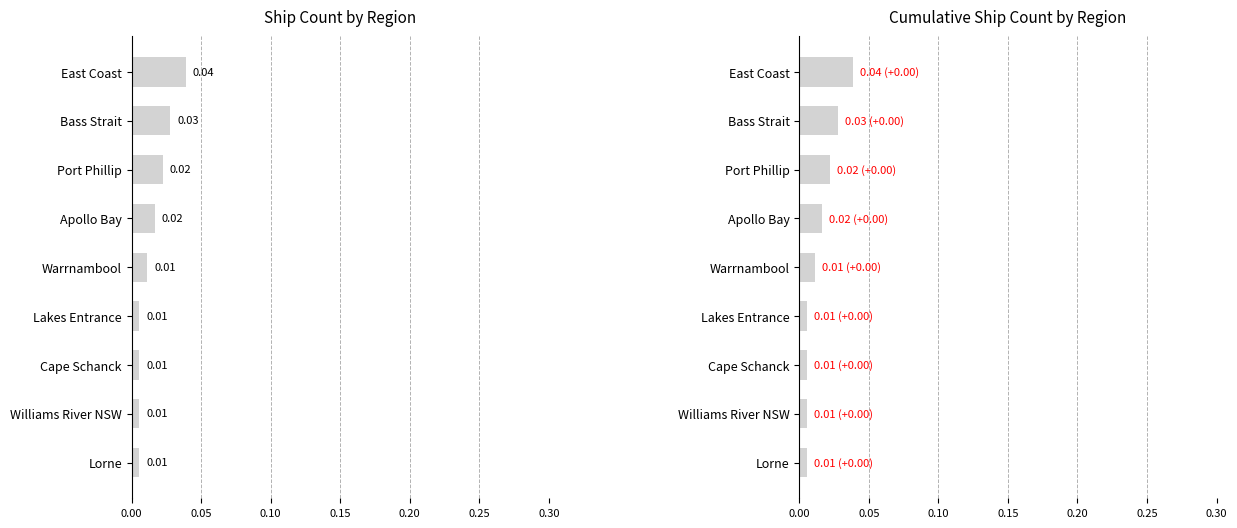

How many bars are there in total?

9